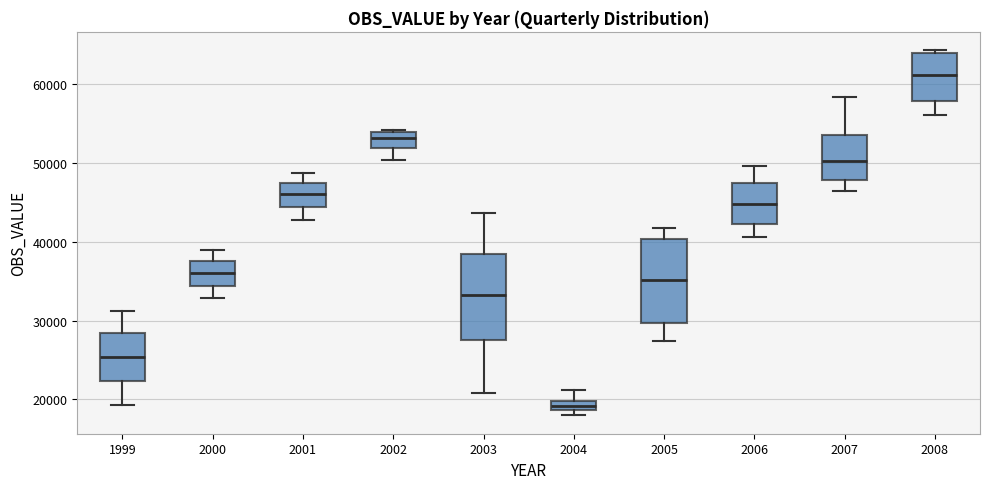

Which box's median line is the lowest?

2004